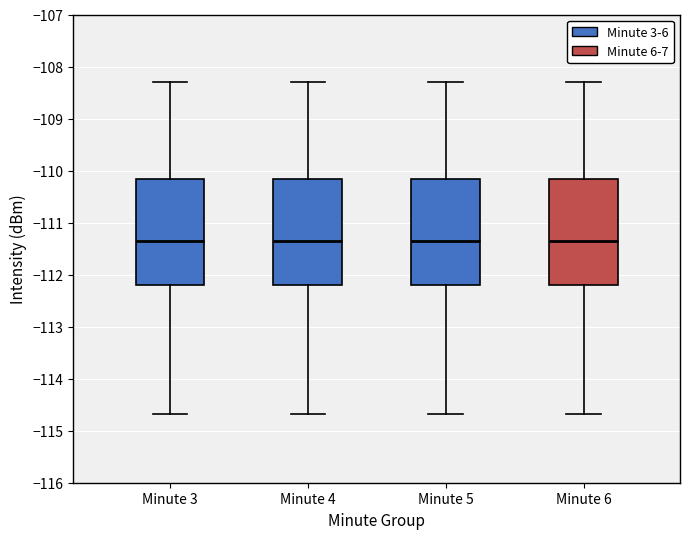

Where is the upper edge of the box for Minute 3 on the y-axis? The values are not printed on the chart, so give them approximately, as read against the axis.

-110.2